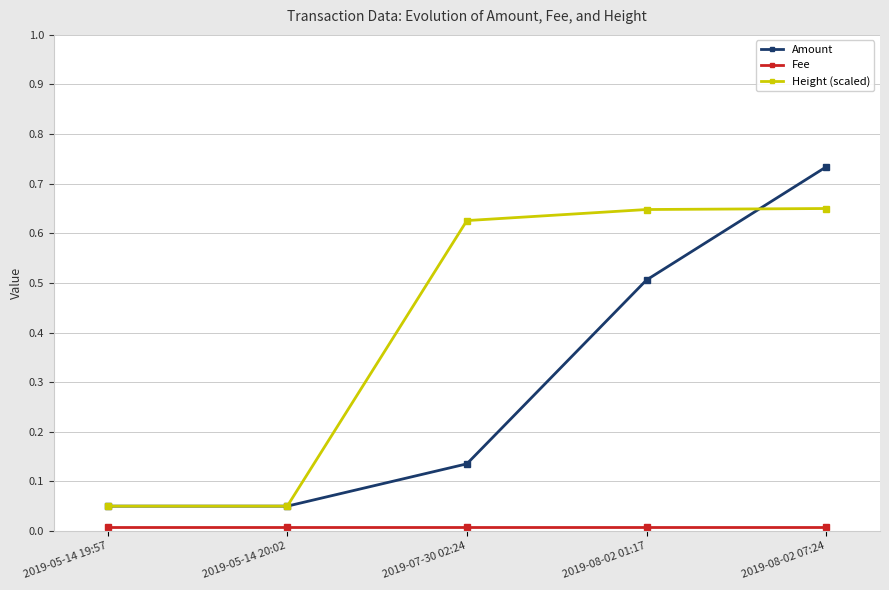

True or false: Height (scaled) has a value of 1.0 at 2019-07-30 02:24.

False